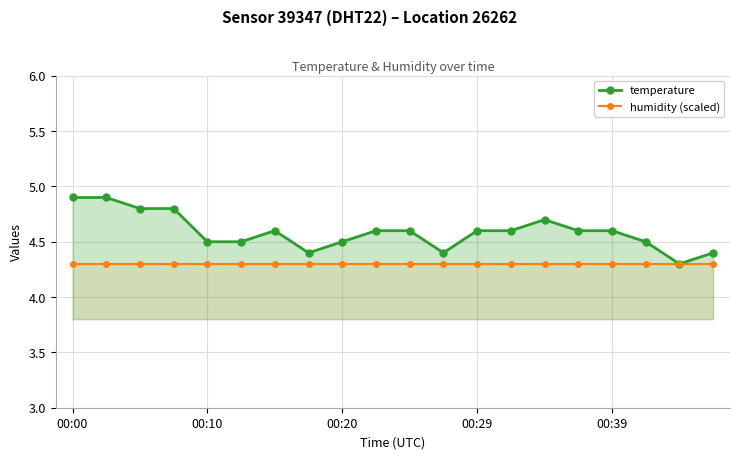

Reading right to left, list all the values displayed in this chart.

temperature: 4.4	4.3	4.5	4.6	4.6	4.7	4.6	4.6	4.4	4.6	4.6	4.5	4.4	4.6	4.5	4.5	4.8	4.8	4.9	4.9
humidity (scaled): 4.3	4.3	4.3	4.3	4.3	4.3	4.3	4.3	4.3	4.3	4.3	4.3	4.3	4.3	4.3	4.3	4.3	4.3	4.3	4.3